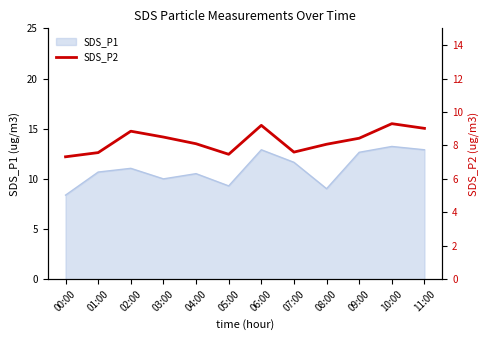

The value of SDS_P1 at 07:00 is 11.7. True or false?

True